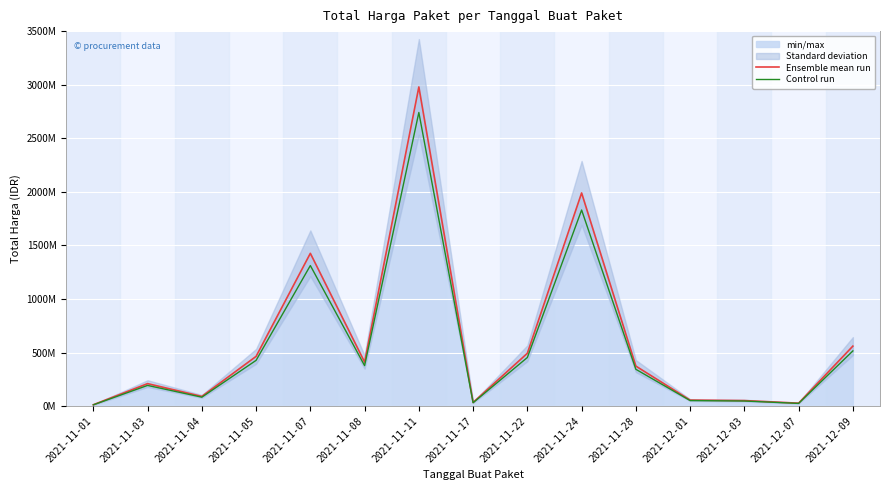

Which label corresponds to the smallest value in the chart?

2021-11-01